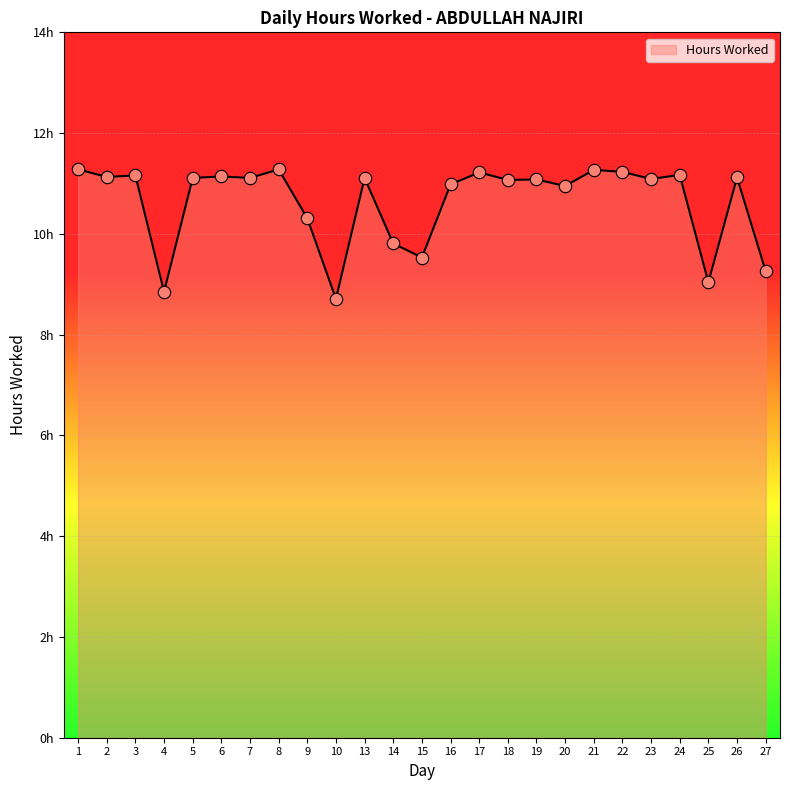

Which has a higher value, 26 or 5?

26